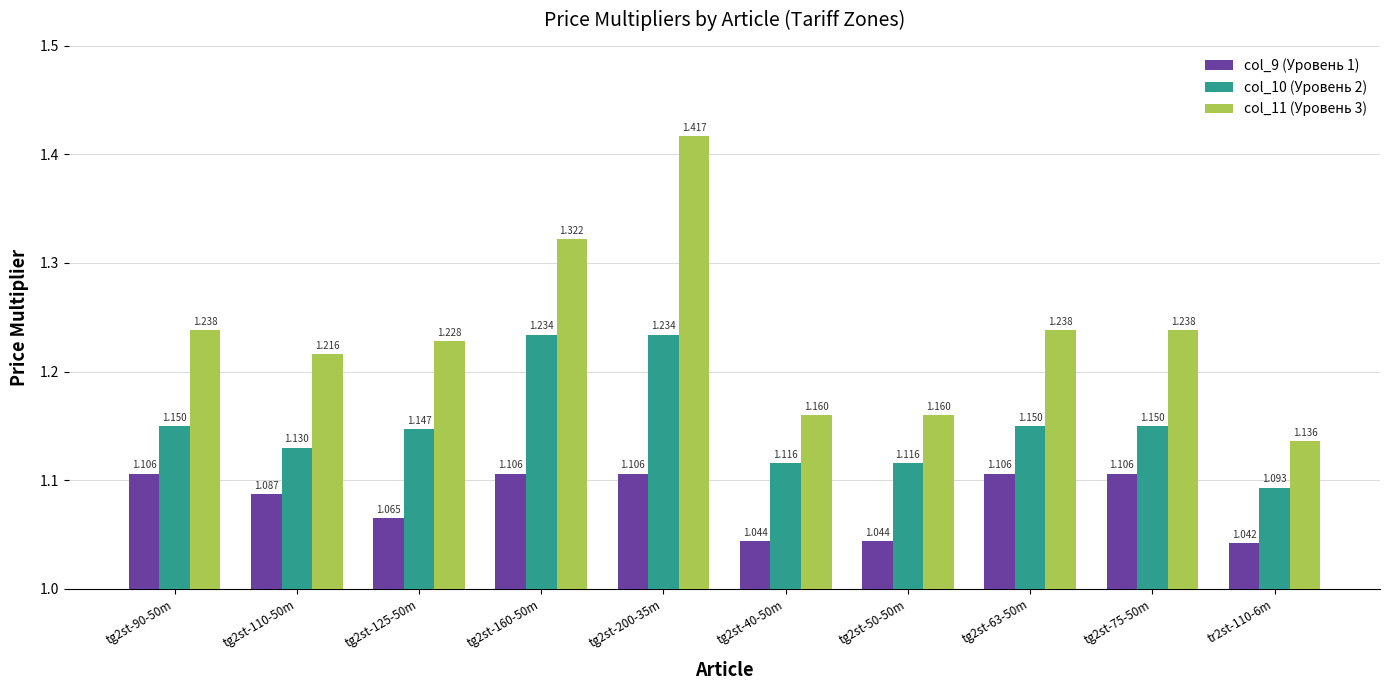

Is the value of col_11 (Уровень 3) at tg2st-63-50m greater than the value of col_10 (Уровень 2) at tg2st-75-50m?

Yes